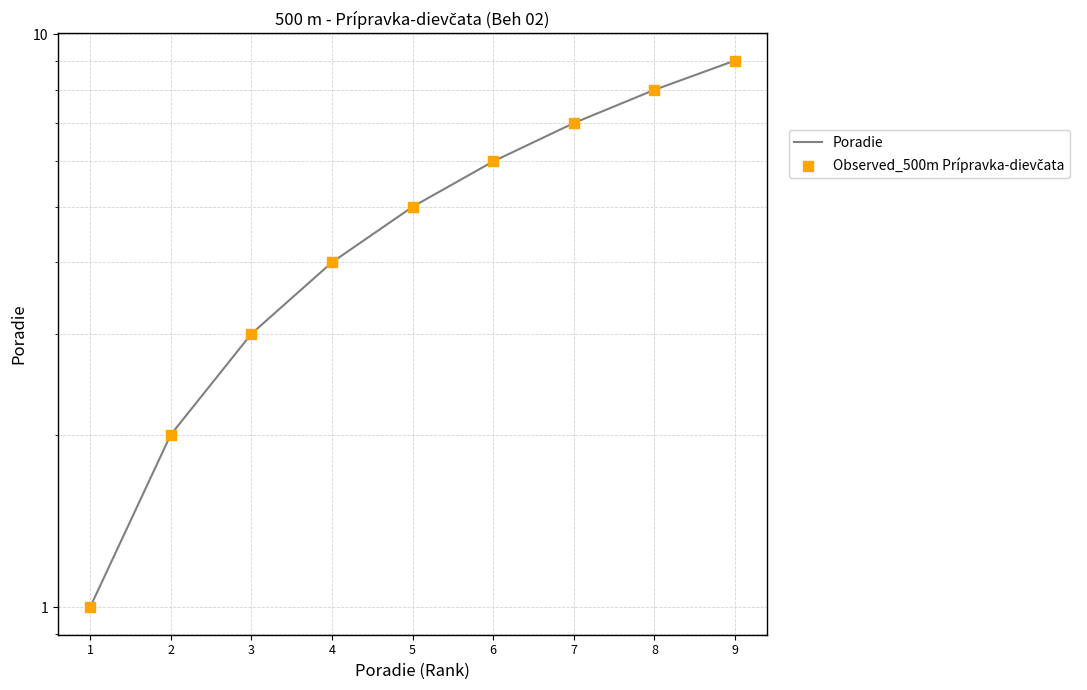

Is the value of Poradie at 6 greater than the value of Observed_500m Prípravka-dievčata at 8?

No